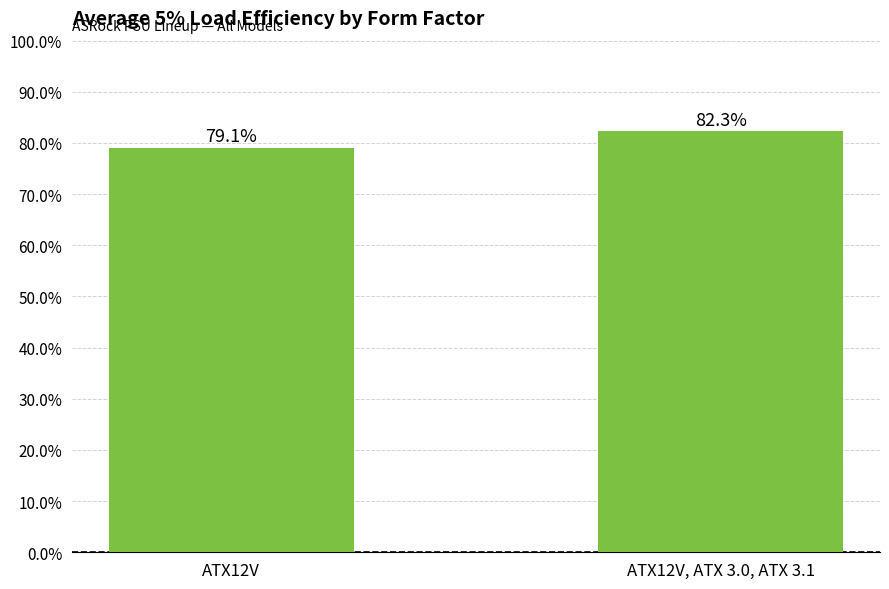

Which has a higher value, ATX12V, ATX 3.0, ATX 3.1 or ATX12V?

ATX12V, ATX 3.0, ATX 3.1